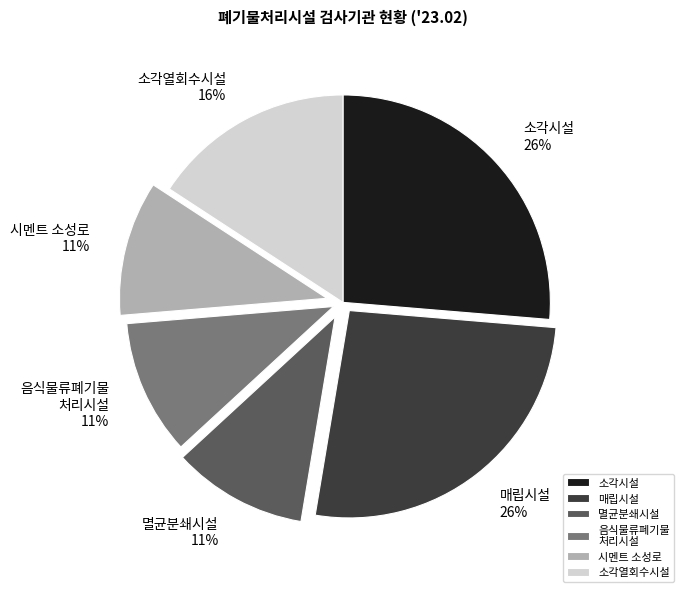

Between 소각열회수시설 and 매립시설, which is larger?

매립시설